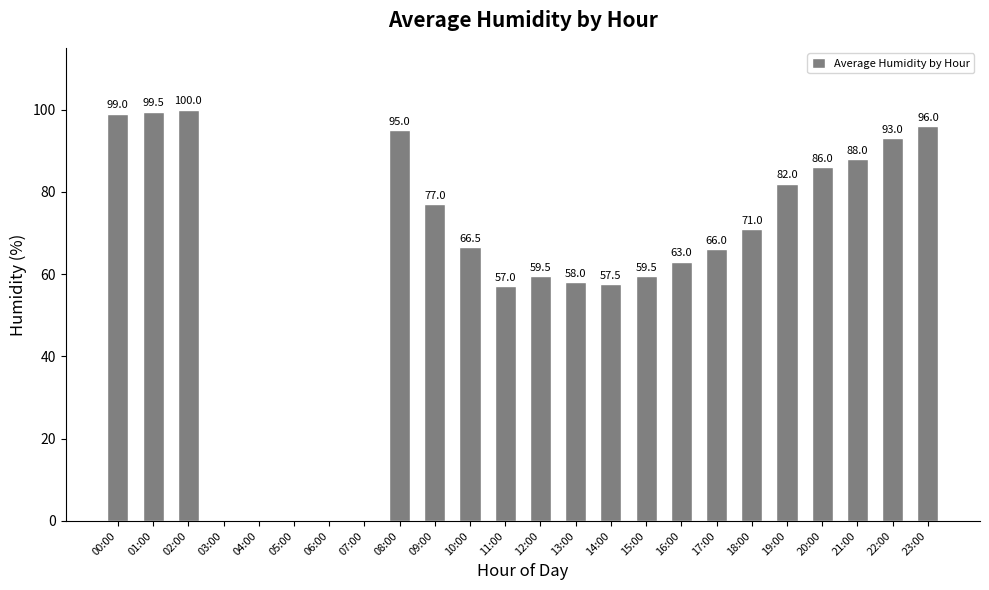

What is the sum of all values?

1473.5